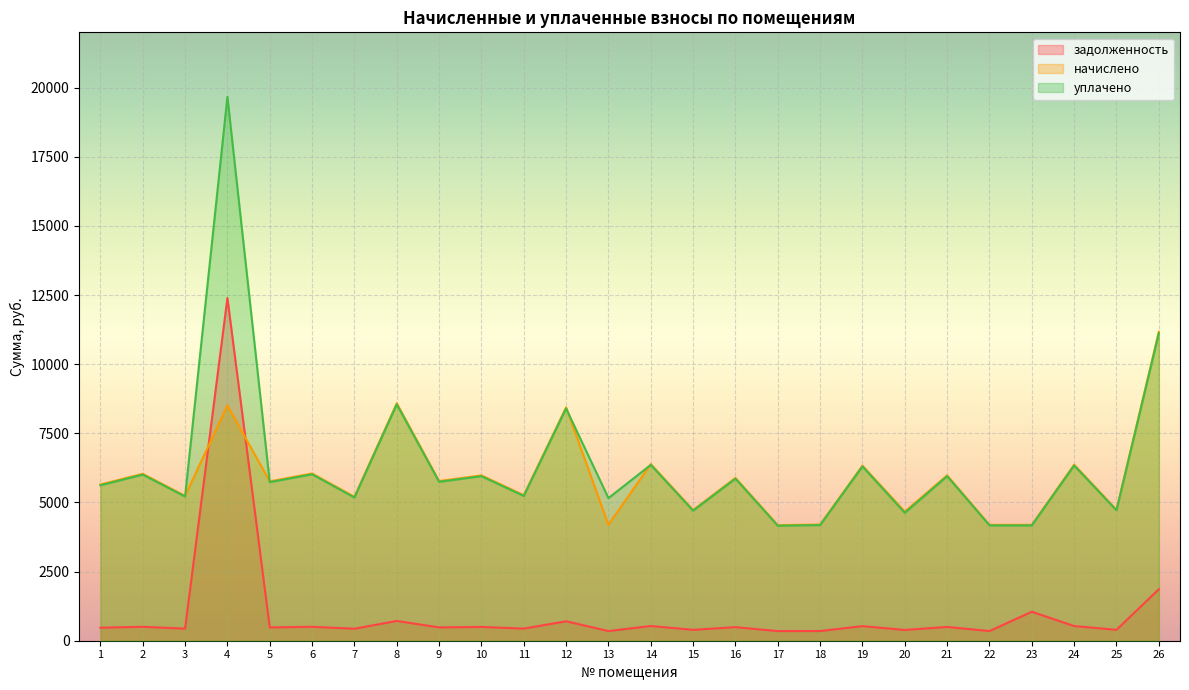

What is the difference between the задолженность values at 17 and 20?

40.8